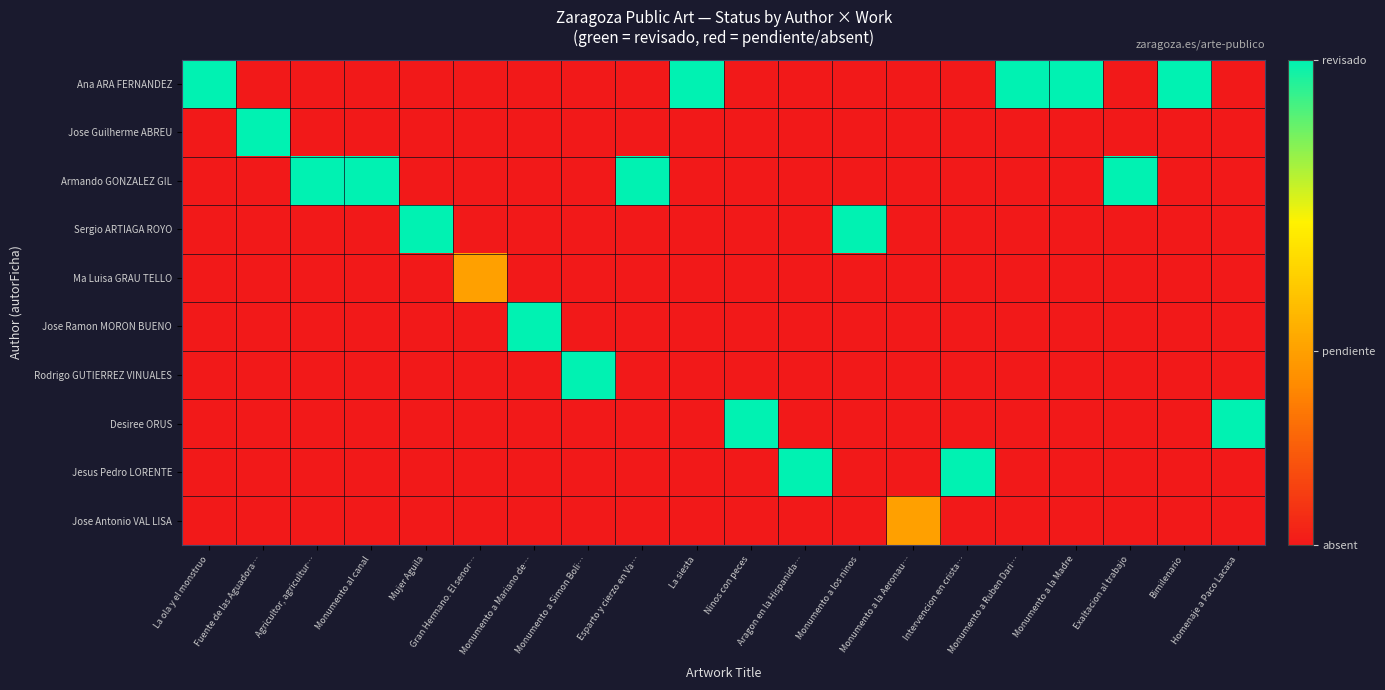

What is the total value across all series at Intervencion en crista…?

1.0